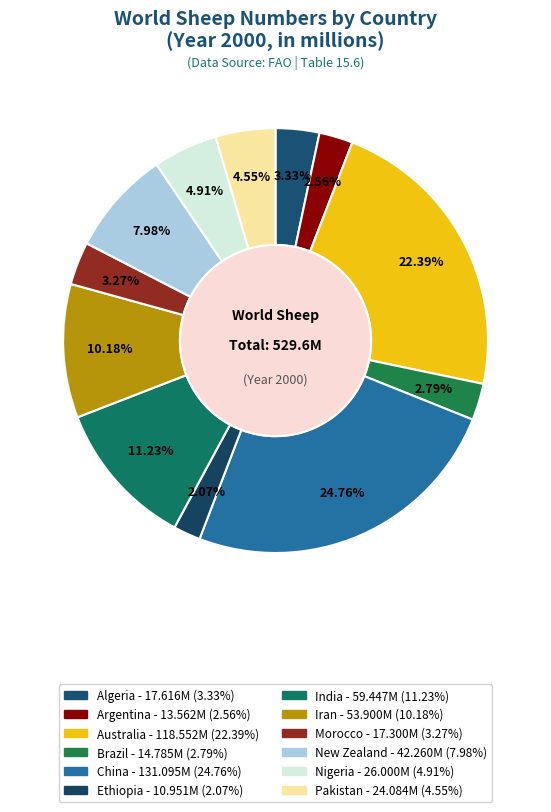

Does any single category account for the majority?

No